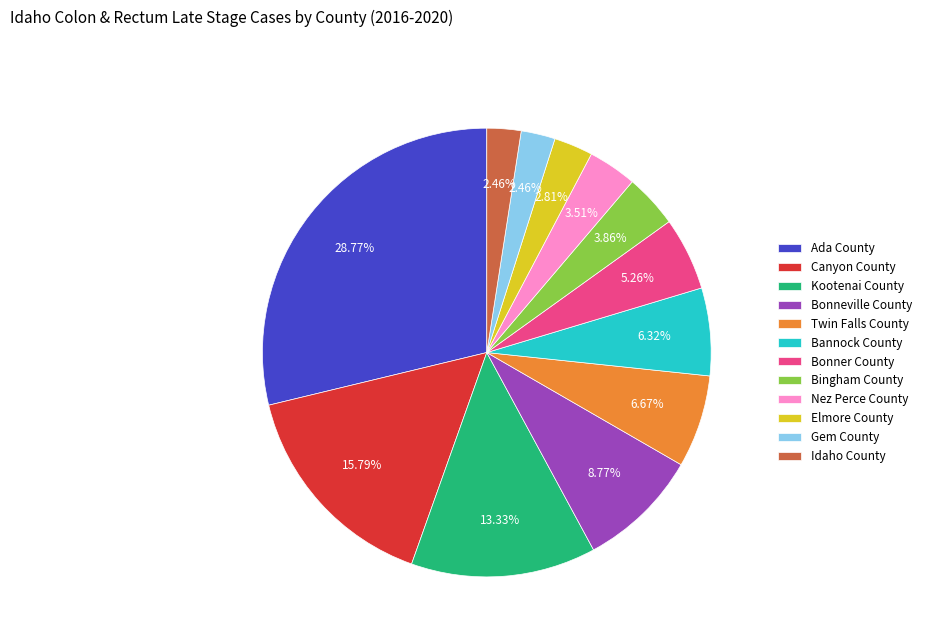

Count the number of slices in the pie.

12